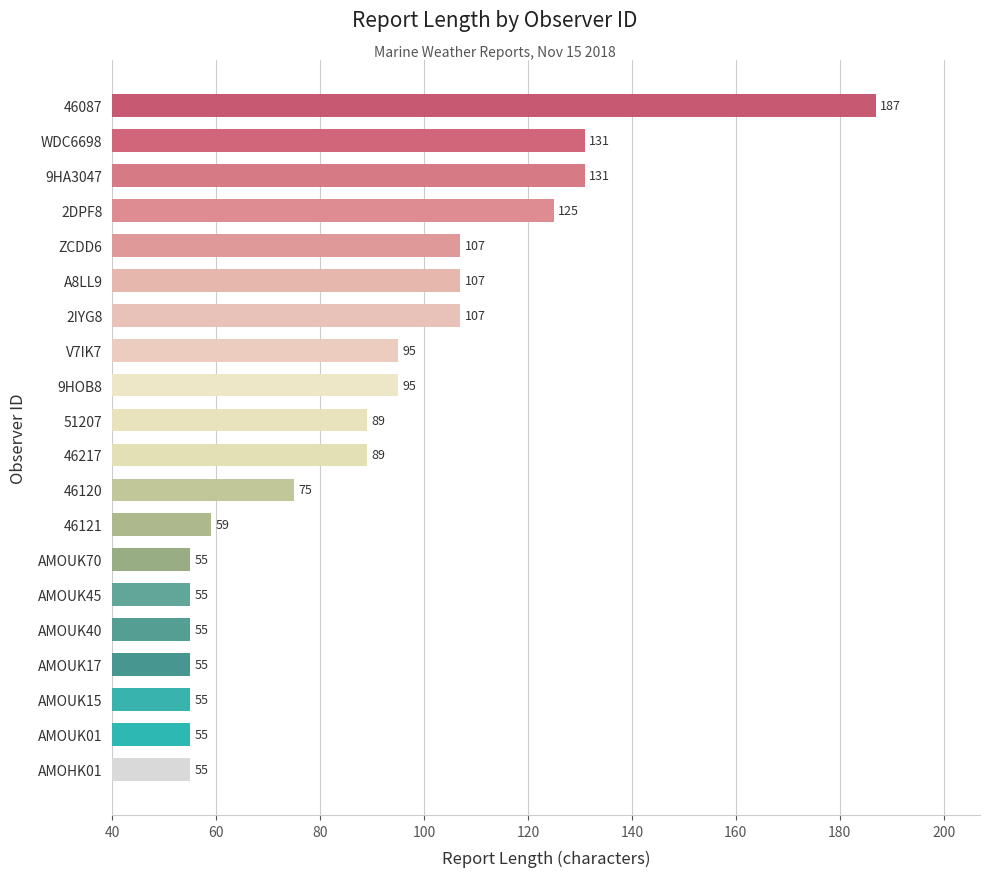

What is the approximate value at V7IK7?

95